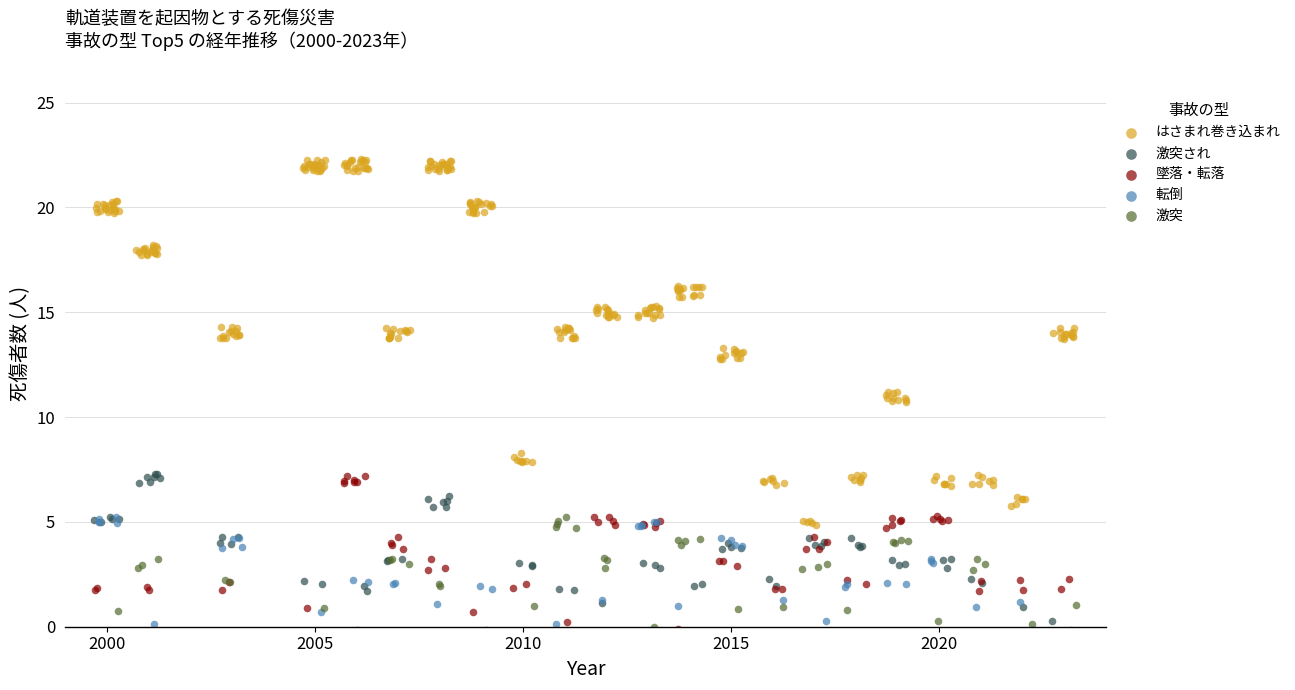

Which series has the widest spread of Y values?

はさまれ巻き込まれ